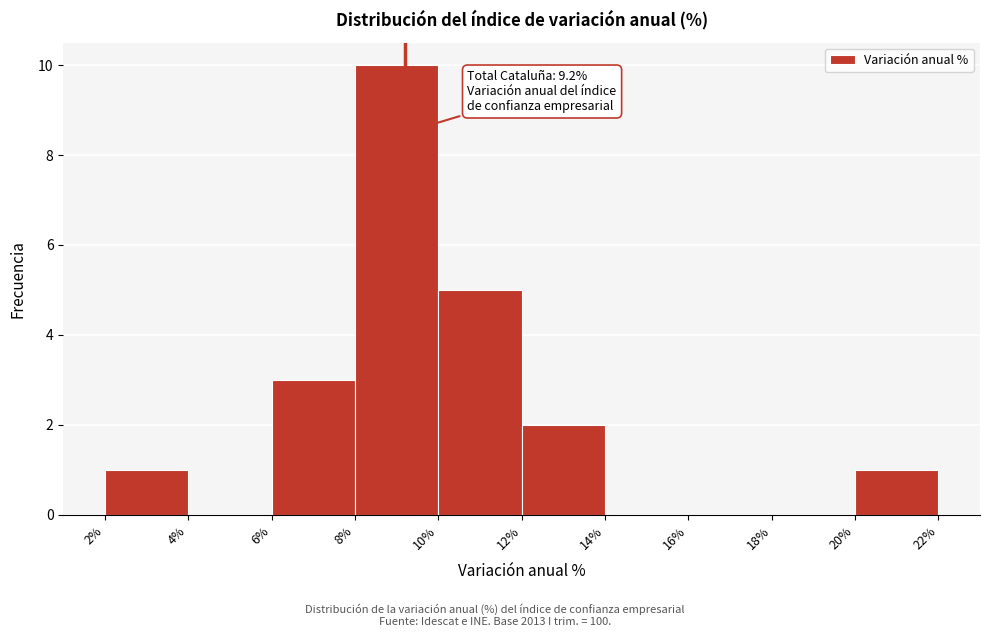

Over which range of the x-axis is the bar tallest?

8% to 10%